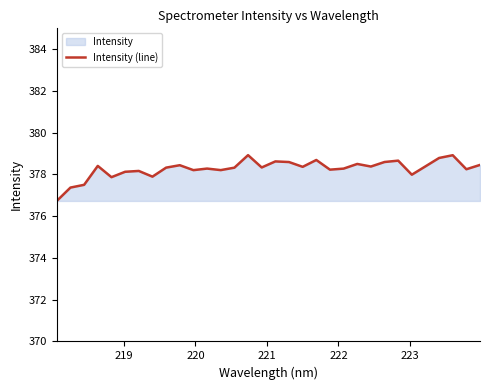

How many categories are shown in the chart?

32